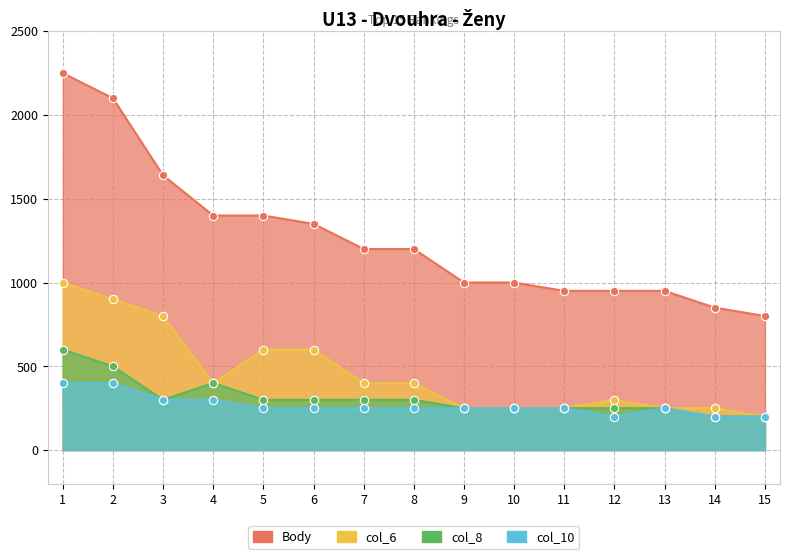

True or false: col_6 and col_8 cross at least once.

False